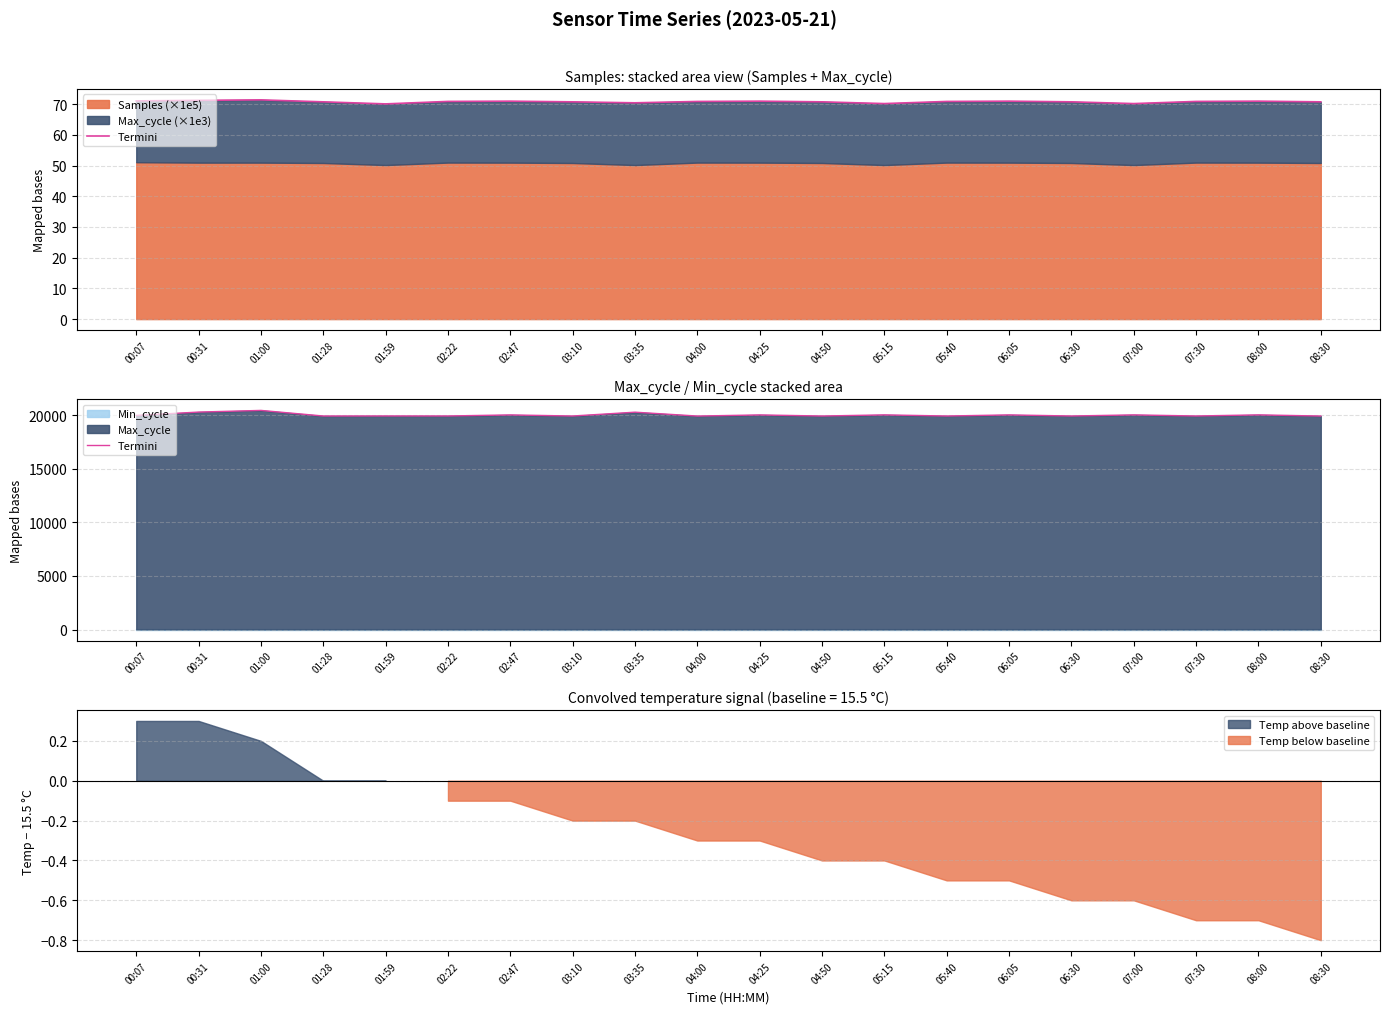

How many points are higher than both their immediate neighbors (excluding endpoints)?

9